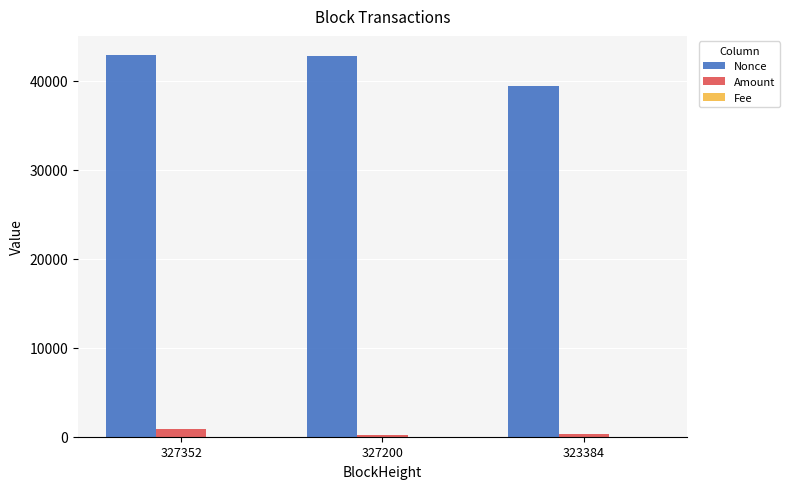

The value of Nonce at 327200 is 42780.0. True or false?

True